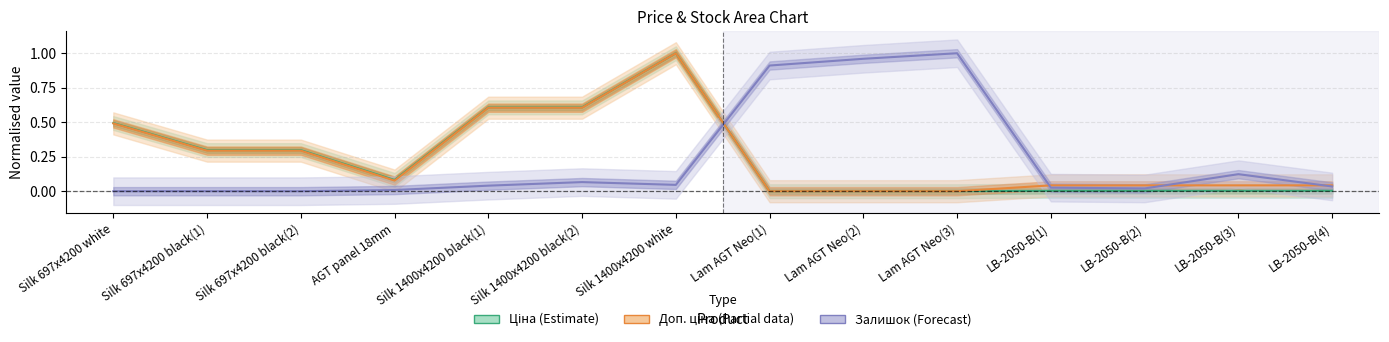

The Залишок (Forecast) series shows 0.0 at LB-2050-B(1). True or false?

True